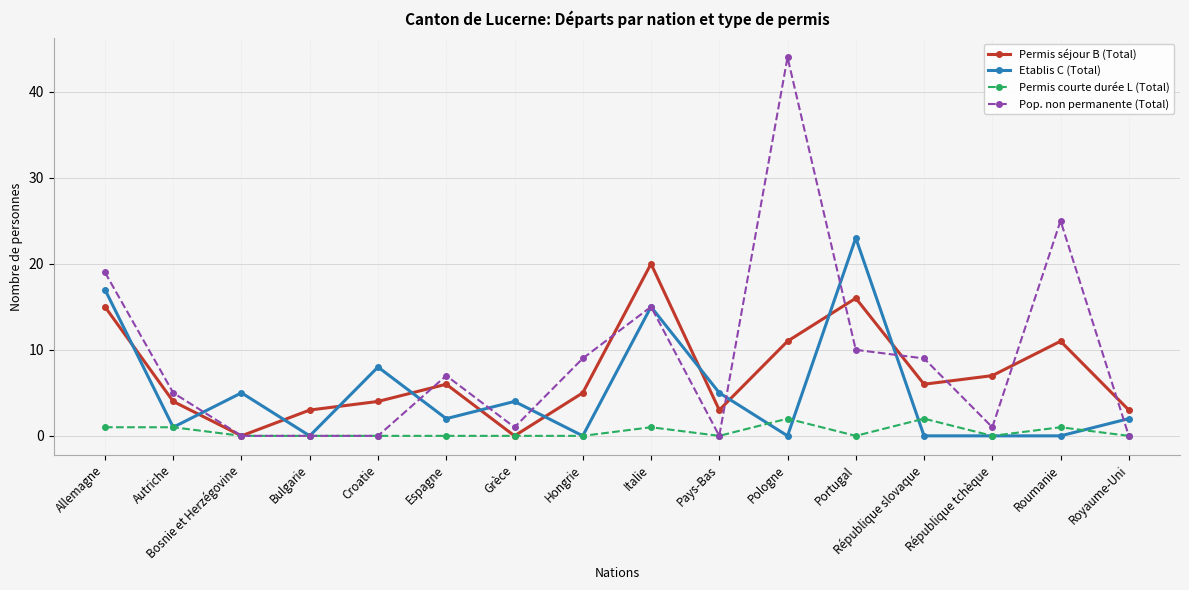

Count the number of data series in this chart.

4